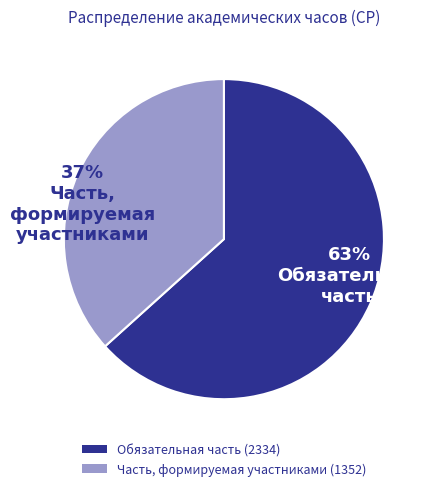

What is the ratio of the value at Обязательная часть to the value at Часть, формируемая участниками?

1.7